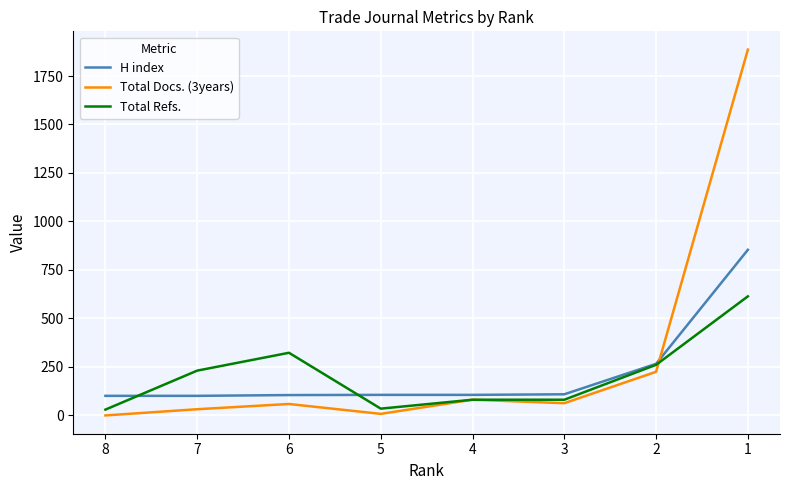

At which label does Total Docs. (3years) first exceed 63?

4